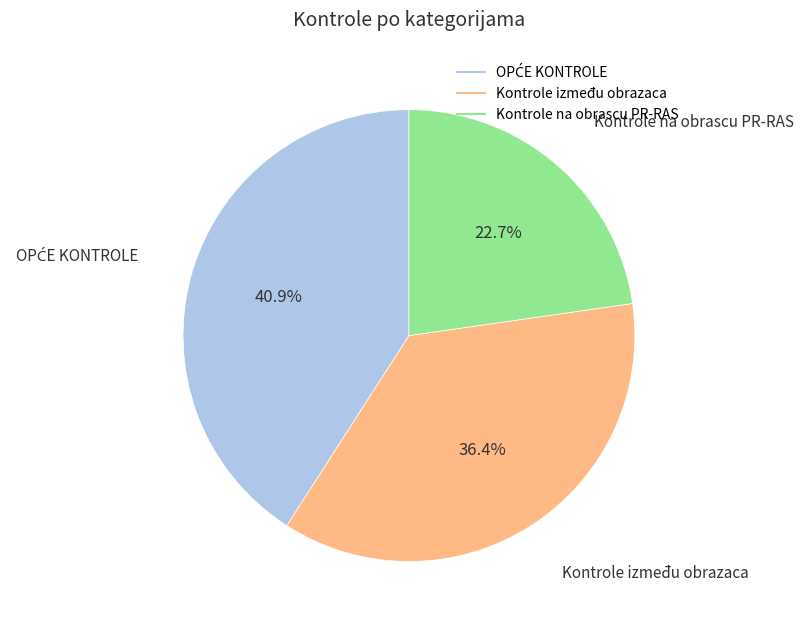

Does any single category account for the majority?

No